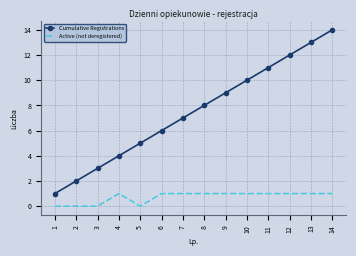

What is the difference between the maximum and minimum values in the Active (not deregistered) series?

1